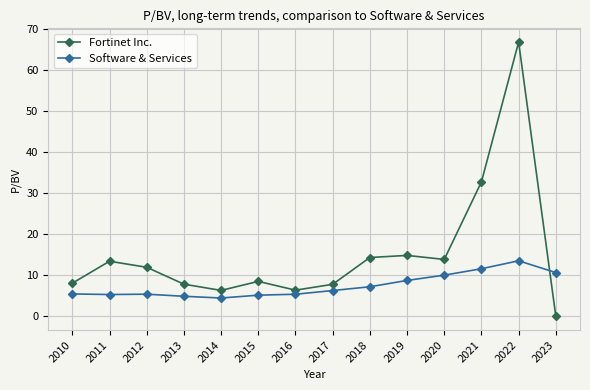

Is it true that Software & Services equals 5.3 at 2011?

True